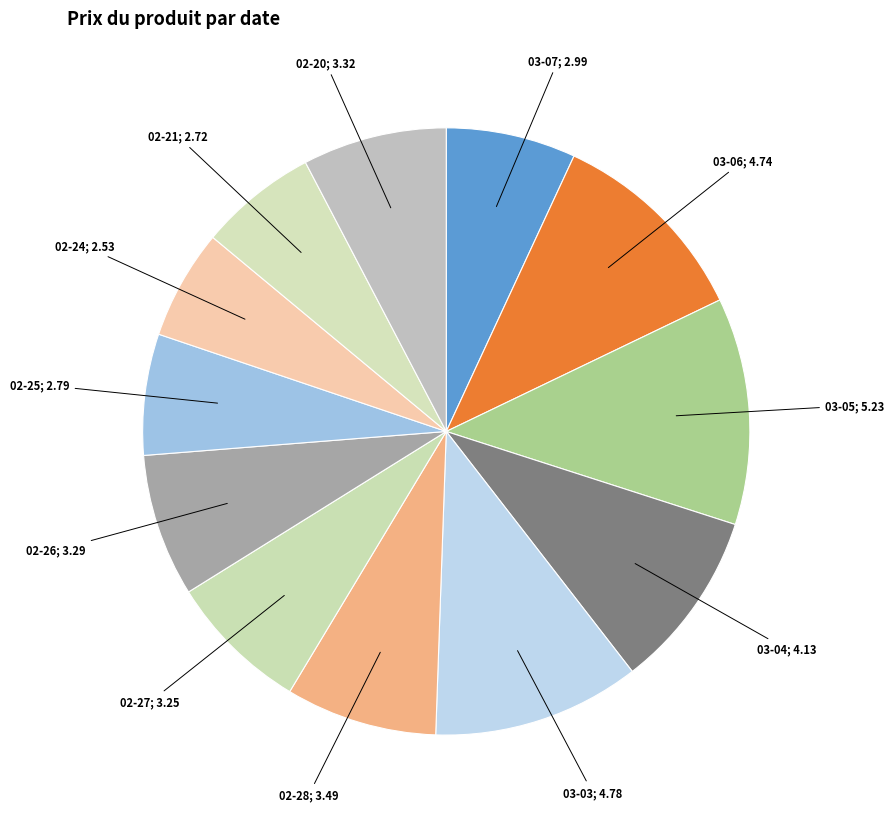

Which category has the biggest portion of the pie?

2025-03-05